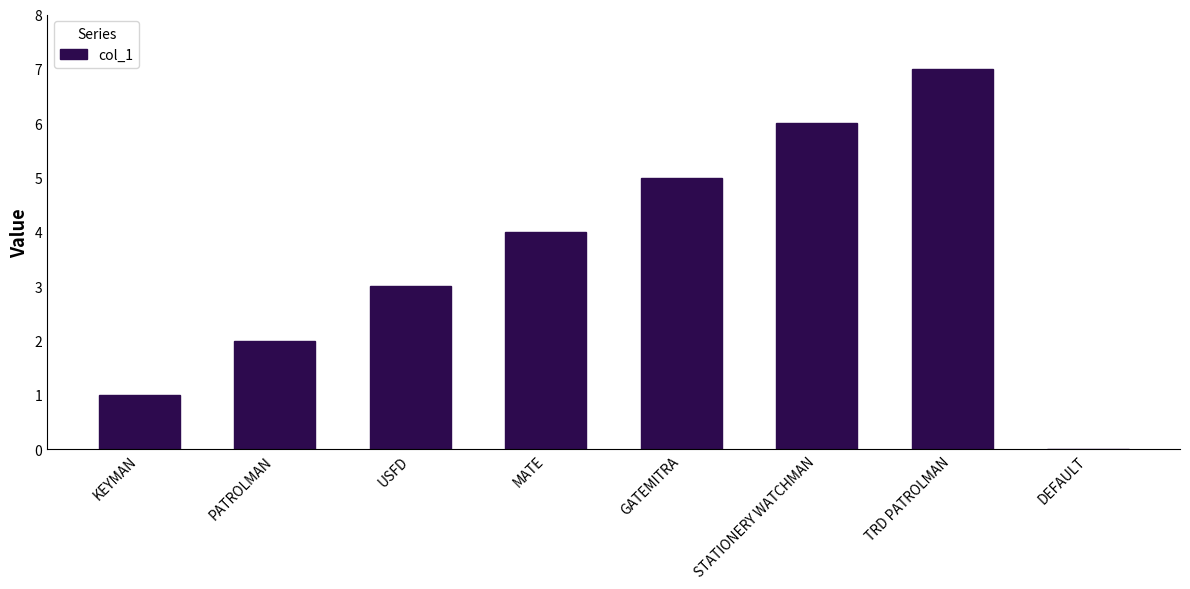

What is the change in value from MATE to TRD PATROLMAN?

+3